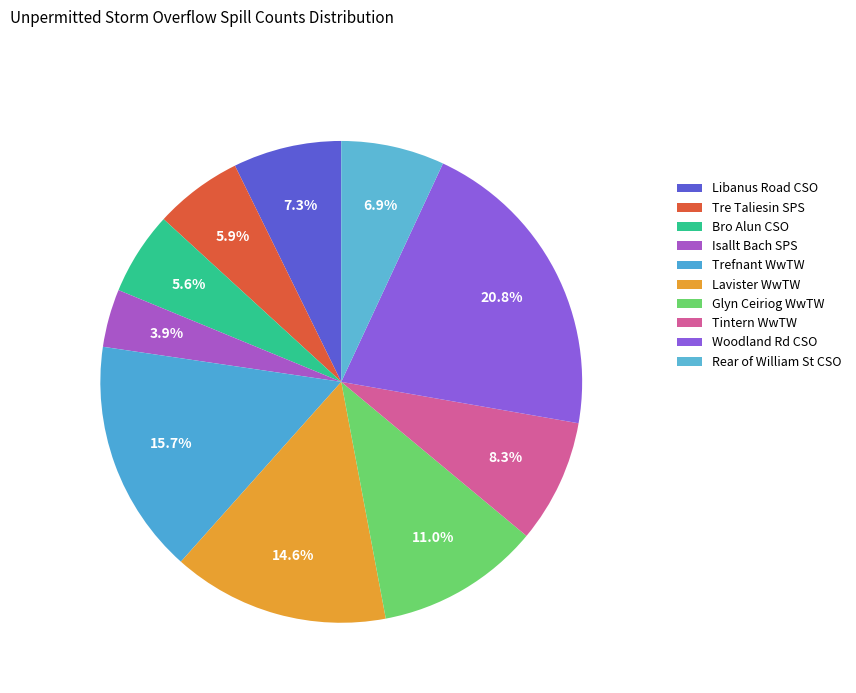

True or false: Rear of William St CSO accounts for 7% of the total.

True